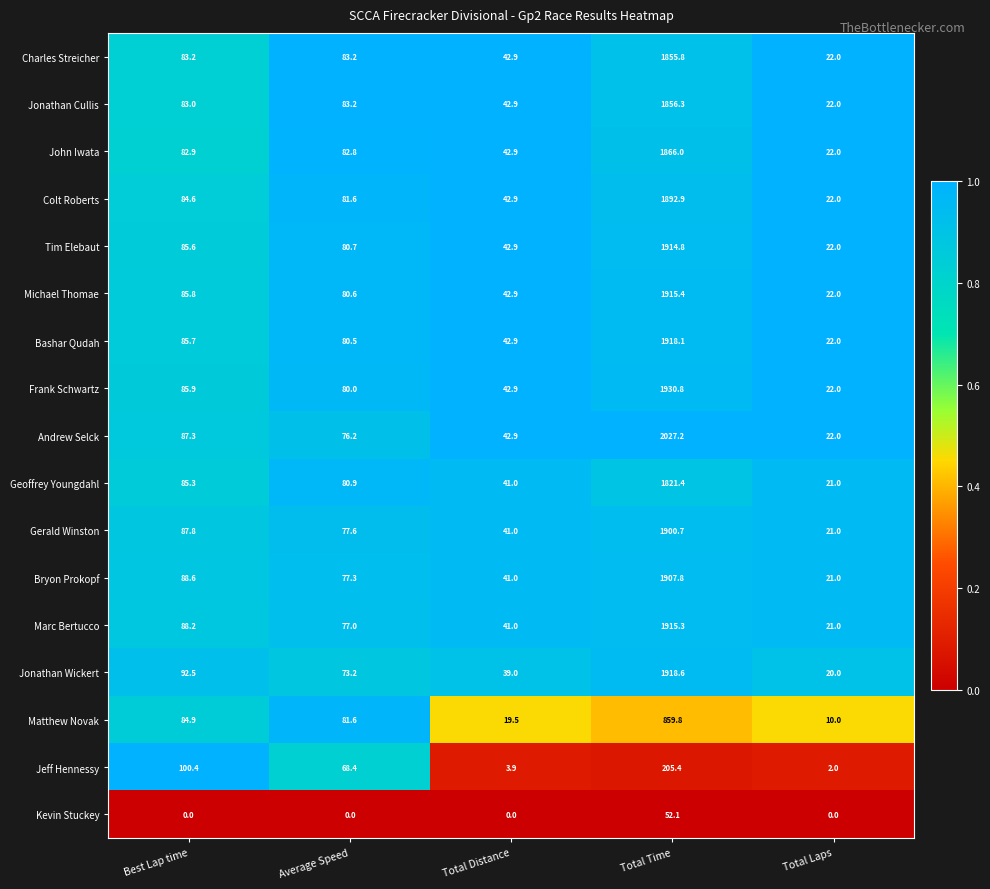

Between Average Speed and Total Time, which series saw the biggest shift?

Andrew Selck